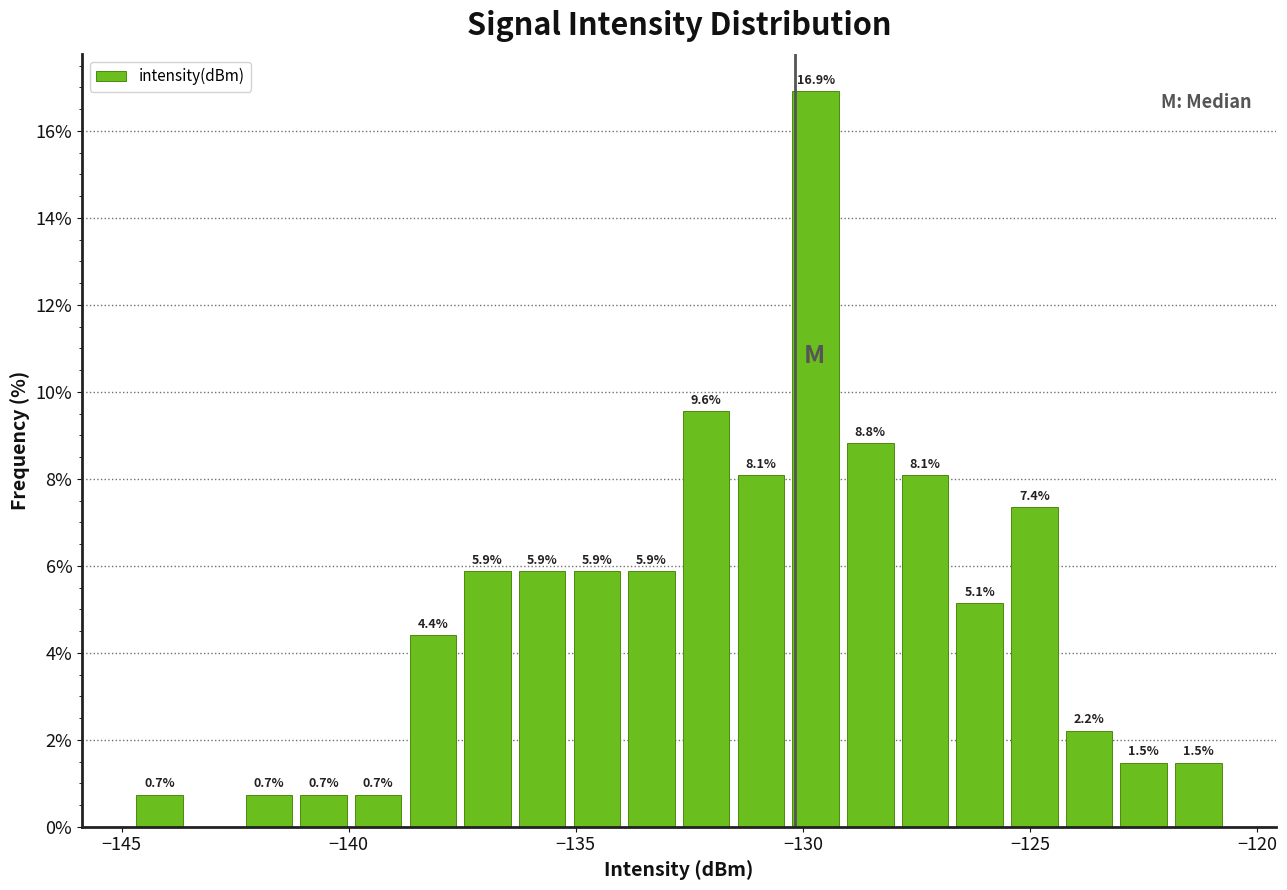

Around what value on the x-axis is the tallest bar? Give the approximate position of its centre, as read against the axis.

-129.5